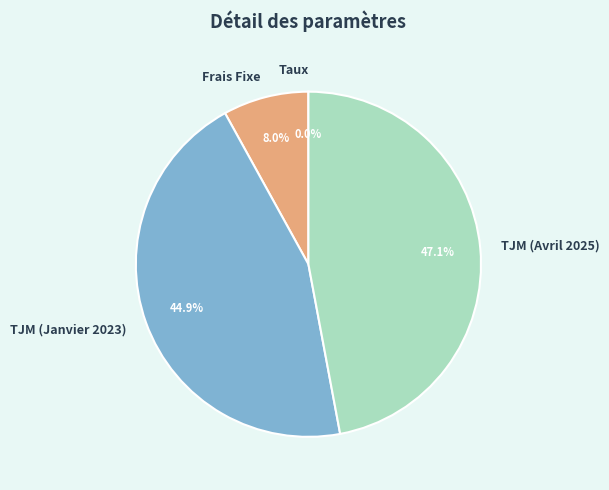

What portion of the pie excludes TJM (Janvier 2023)?

55.1%